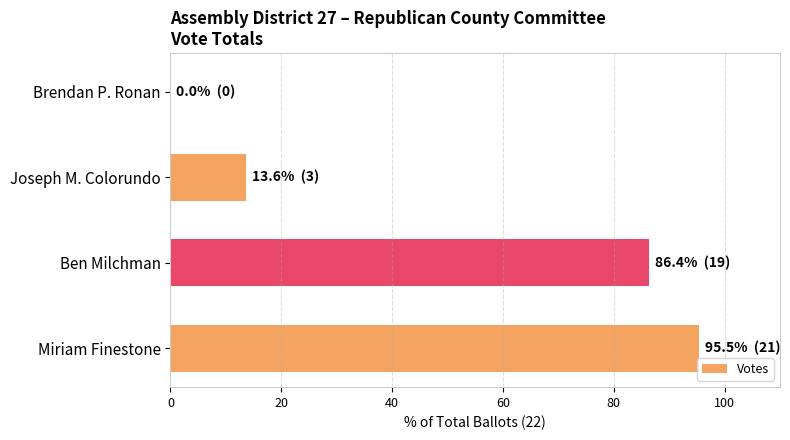

What is the change in value from Miriam Finestone to Joseph M. Colorundo?

-81.8